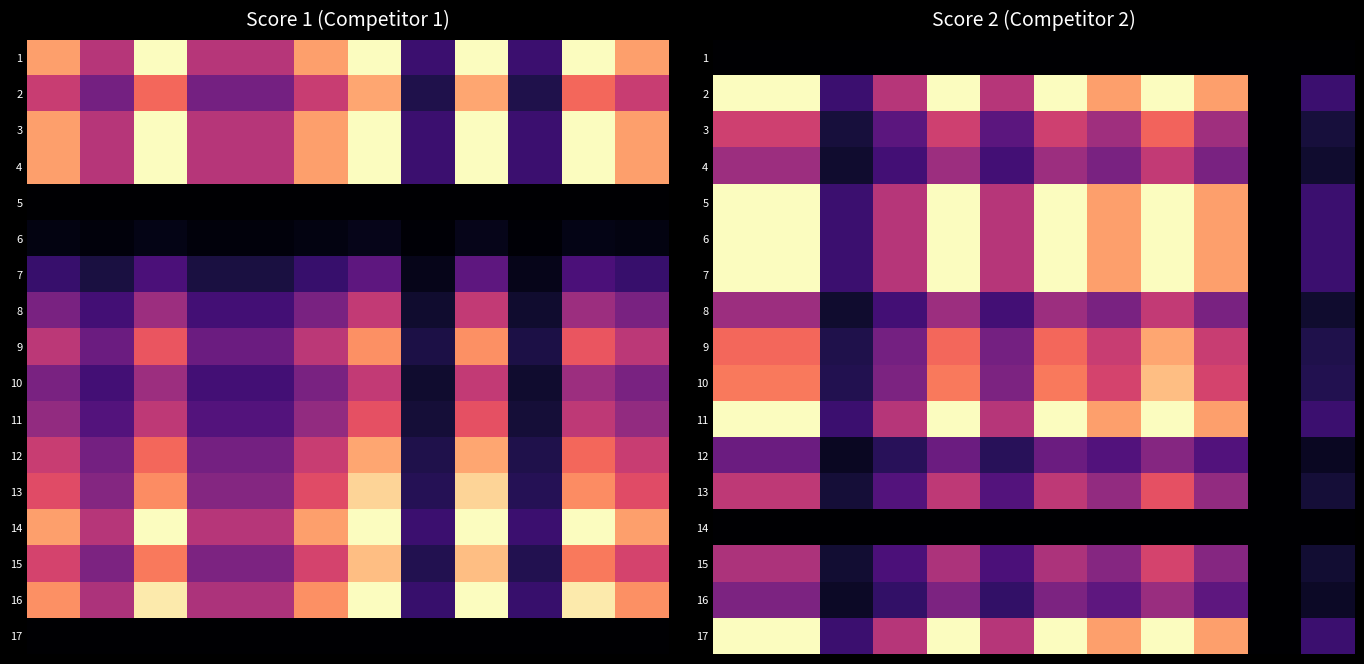

At which category is the sum across all series the highest?

8